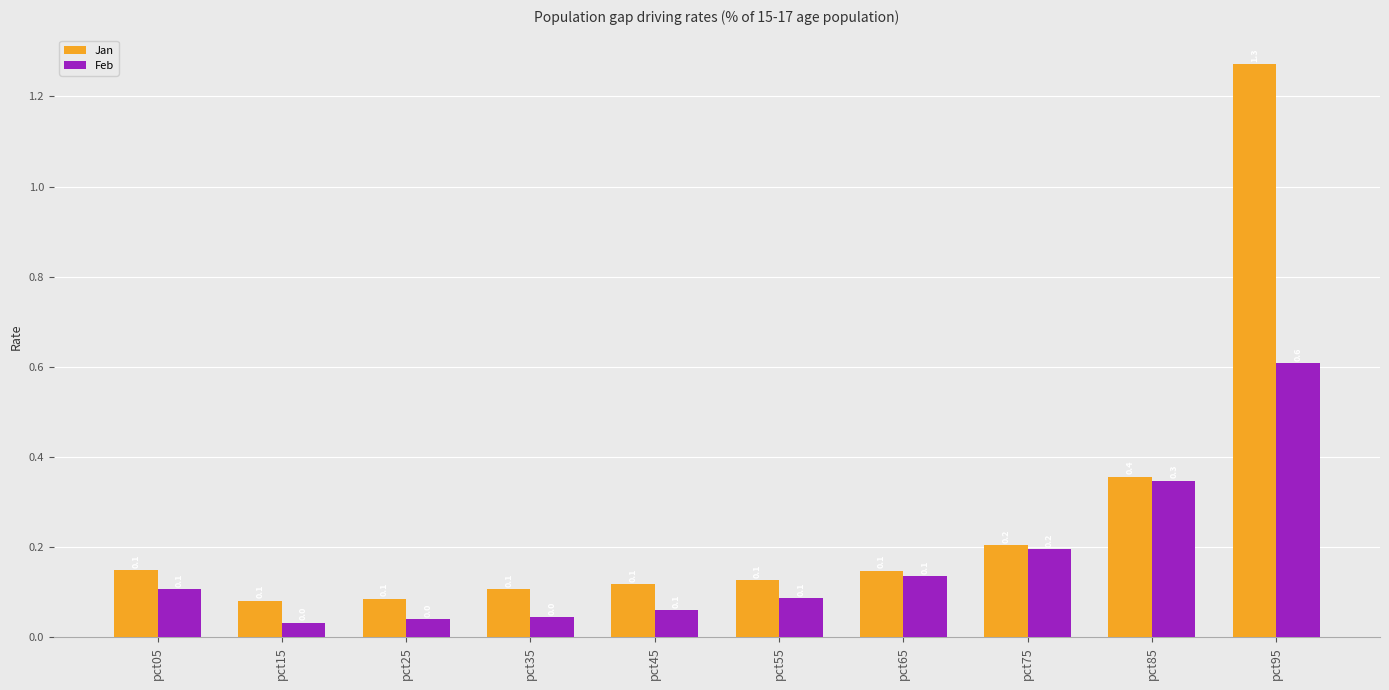

Is the value of Jan at pct85 greater than the value of Feb at pct75?

Yes